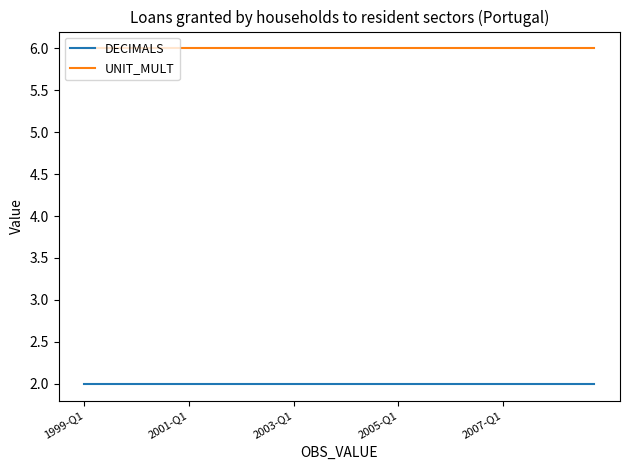

List the series in order of their peak value, highest first.

UNIT_MULT, DECIMALS